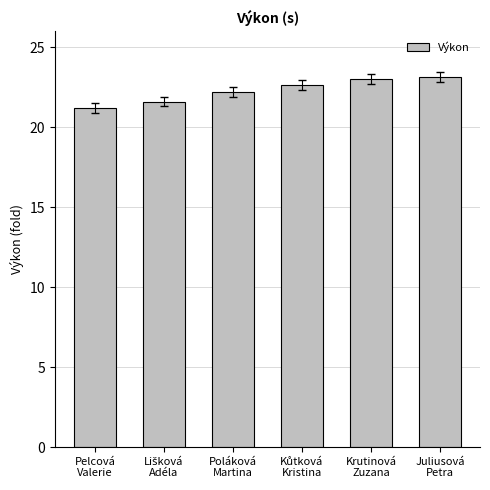

What is the change in value from Krutinová
Zuzana to Juliusová
Petra?

+0.1